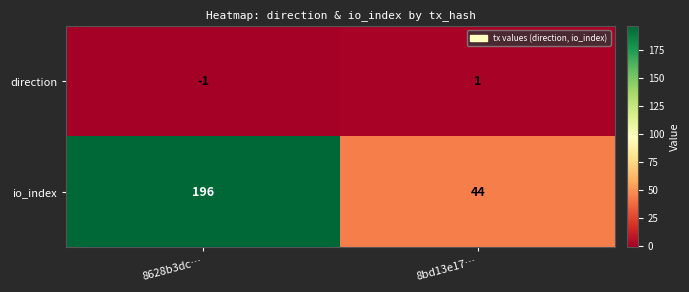

At which label is direction closest to 0?

8628b3dc…